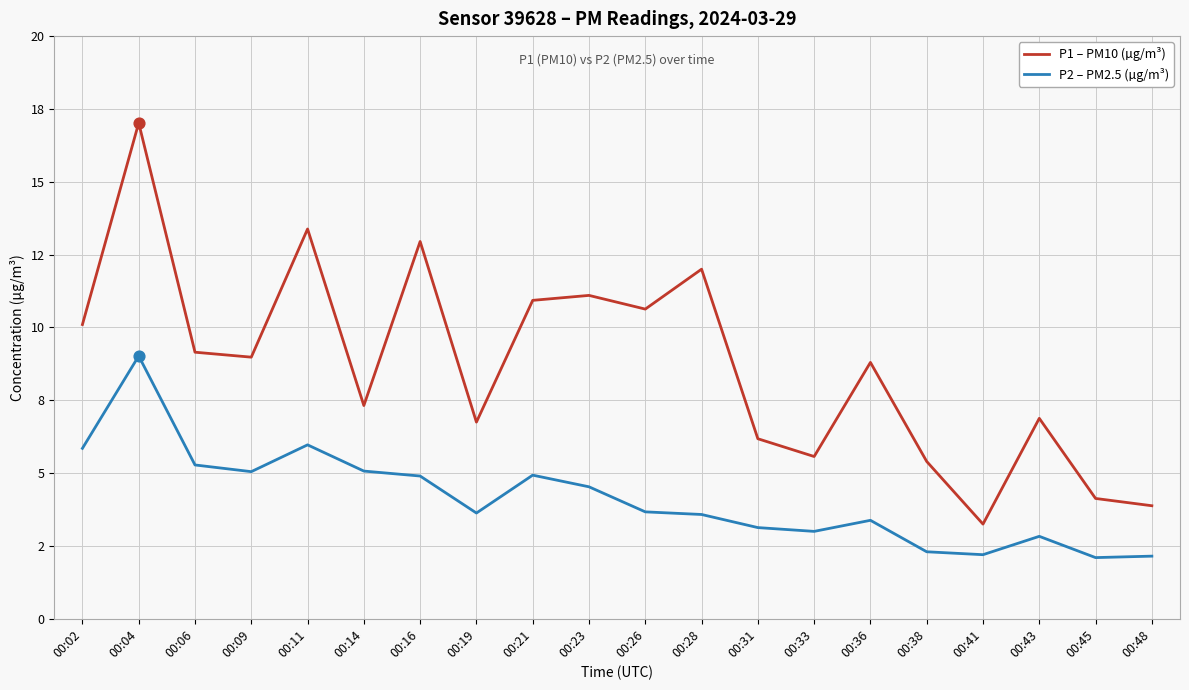

At which category is the sum across all series the highest?

00:04